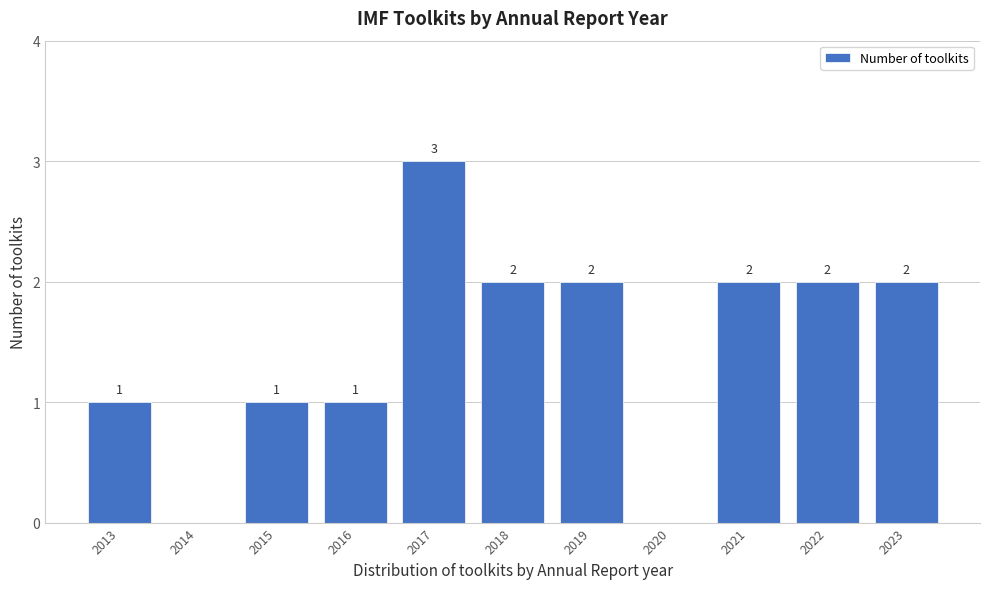

Reading left to right, extract all data points from this chart.

2013=1	2014=0	2015=1	2016=1	2017=3	2018=2	2019=2	2020=0	2021=2	2022=2	2023=2